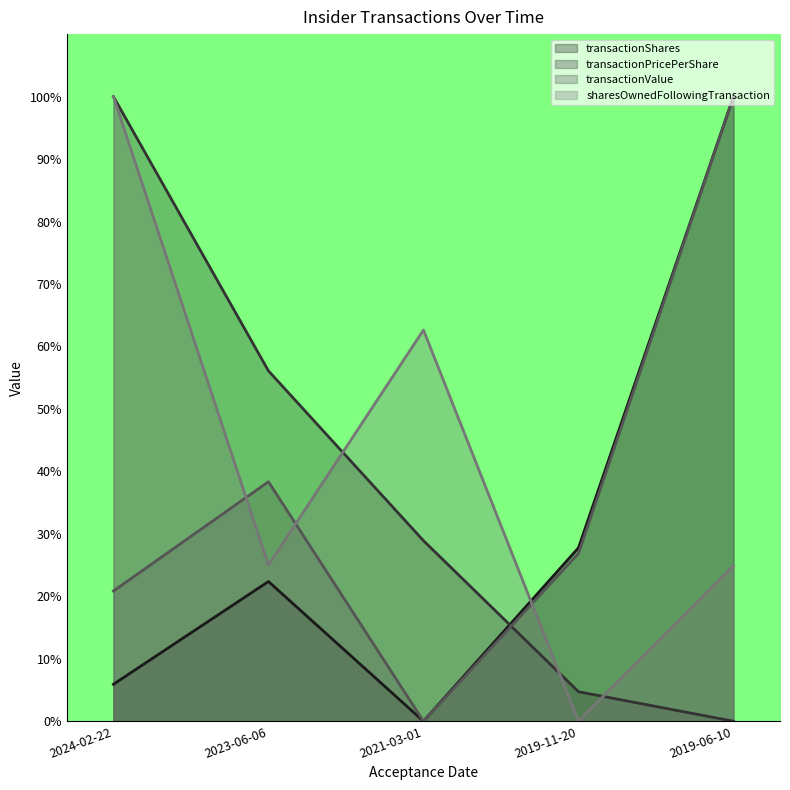

What is the sum of the sharesOwnedFollowingTransaction values at 2019-11-20 and 2021-03-01?

62.6